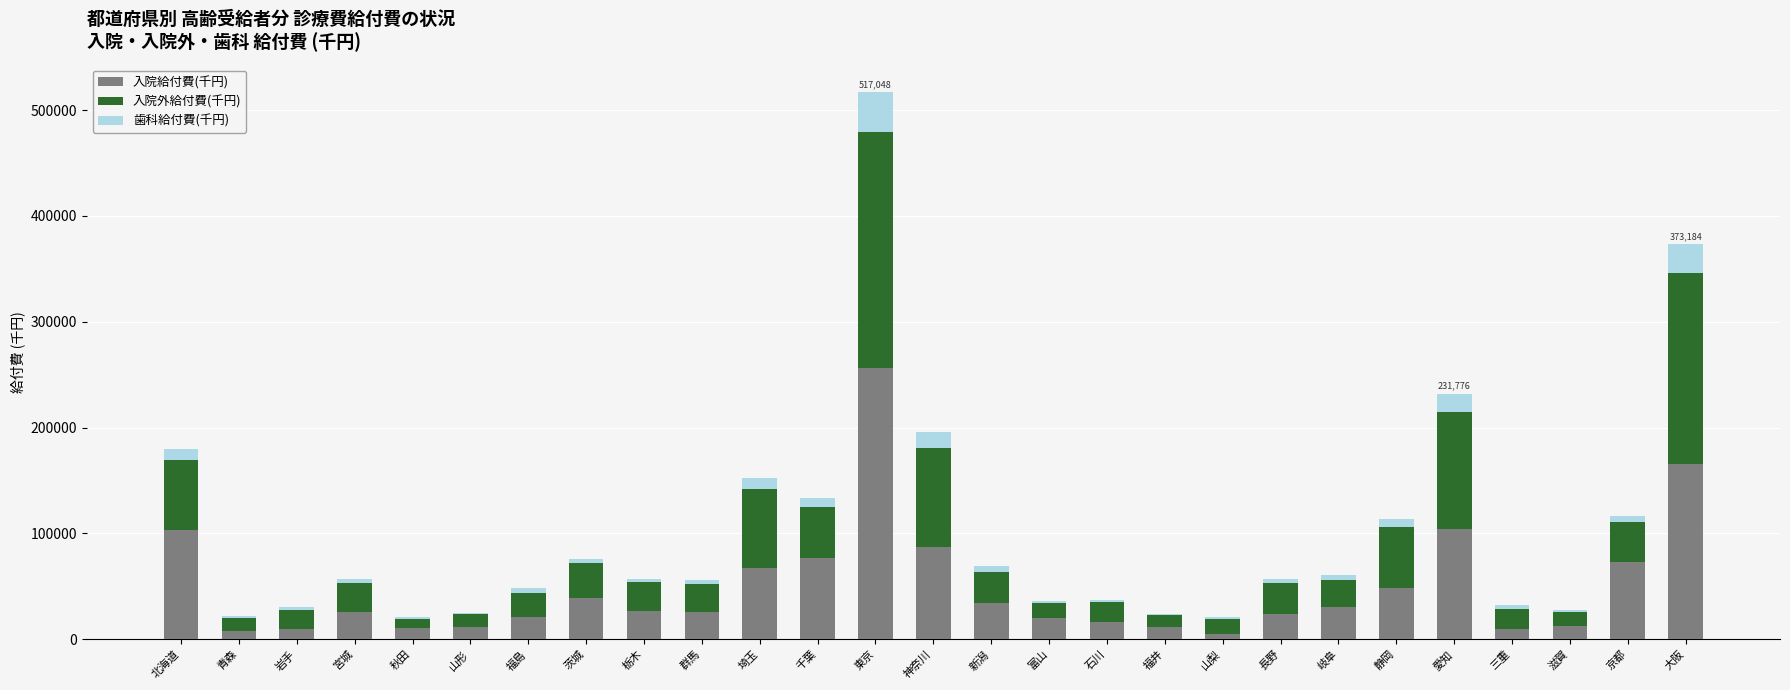

What is the total value across all series at 富山?

35939.5